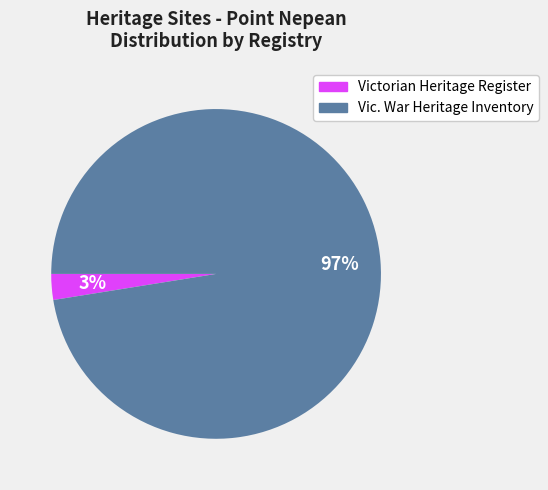

Rank the categories by value from lowest to highest.

Victorian Heritage Register, Vic. War Heritage Inventory